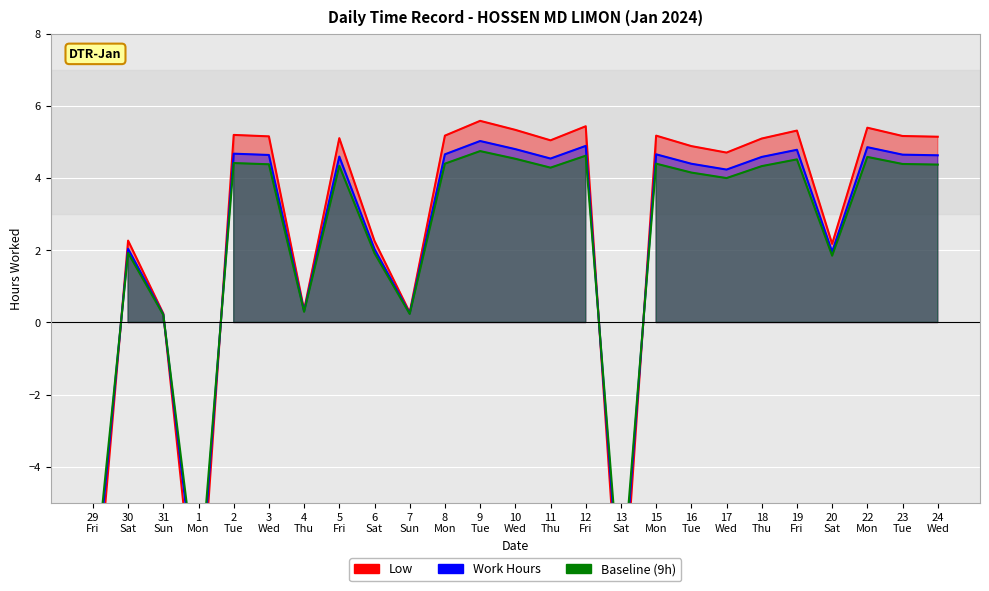

How many positive values does the Work Hours series have?

22